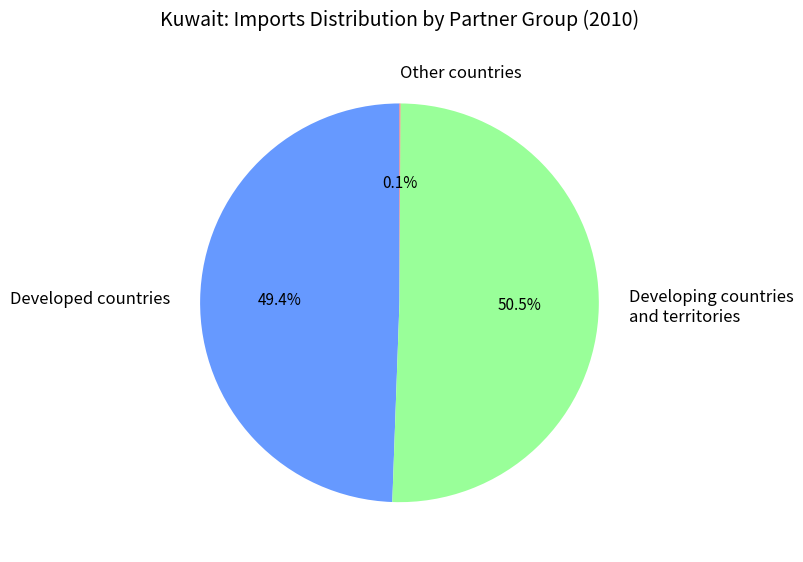

How much of the chart is everything except Developing countries and territories?

49.5%